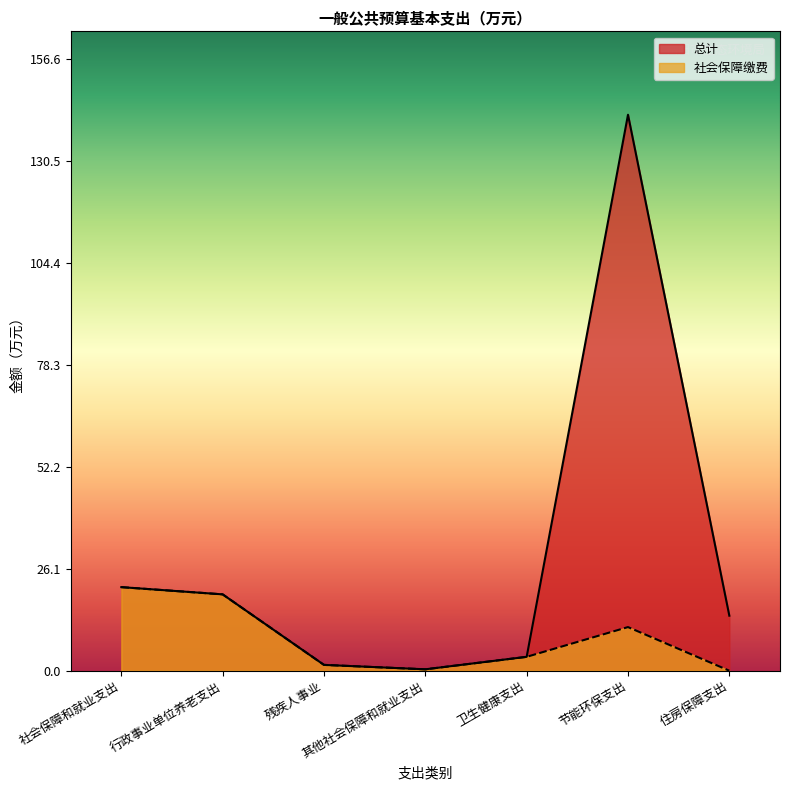

Between 残疾人事业 and 其他社会保障和就业支出, which series saw the biggest shift?

总计